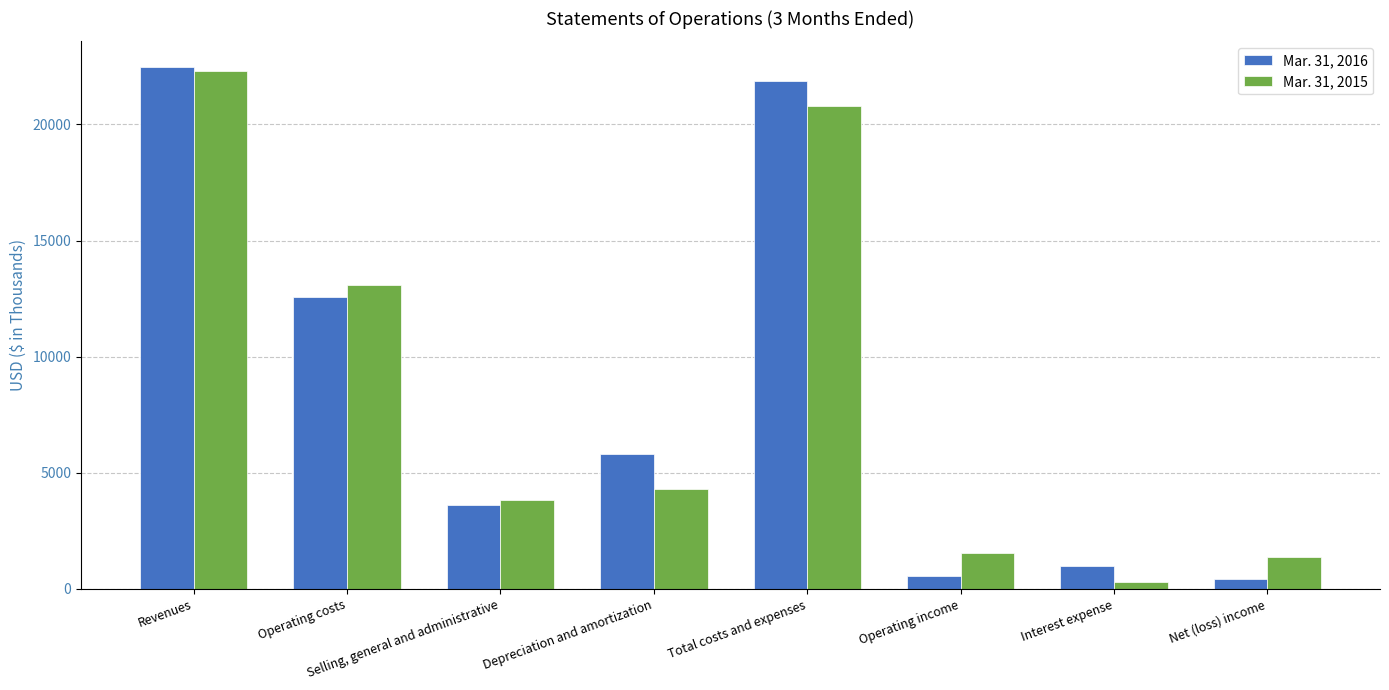

What is the value of the Mar. 31, 2016 bar at the 2nd from the left?

12567